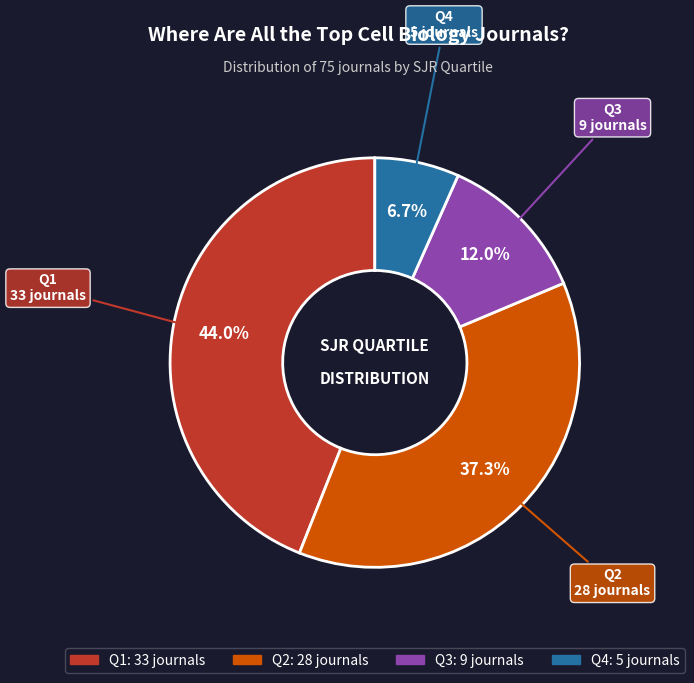

Is there a majority slice in this chart?

No